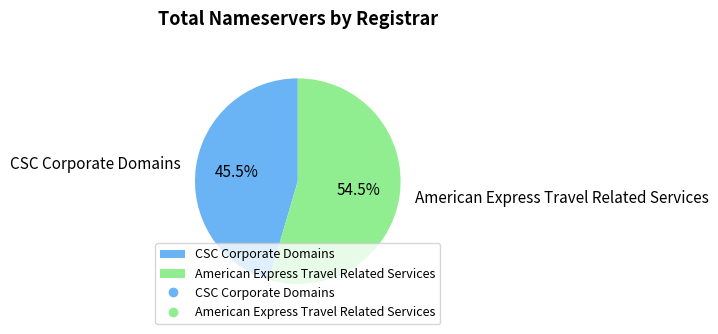

Does any single category account for the majority?

Yes